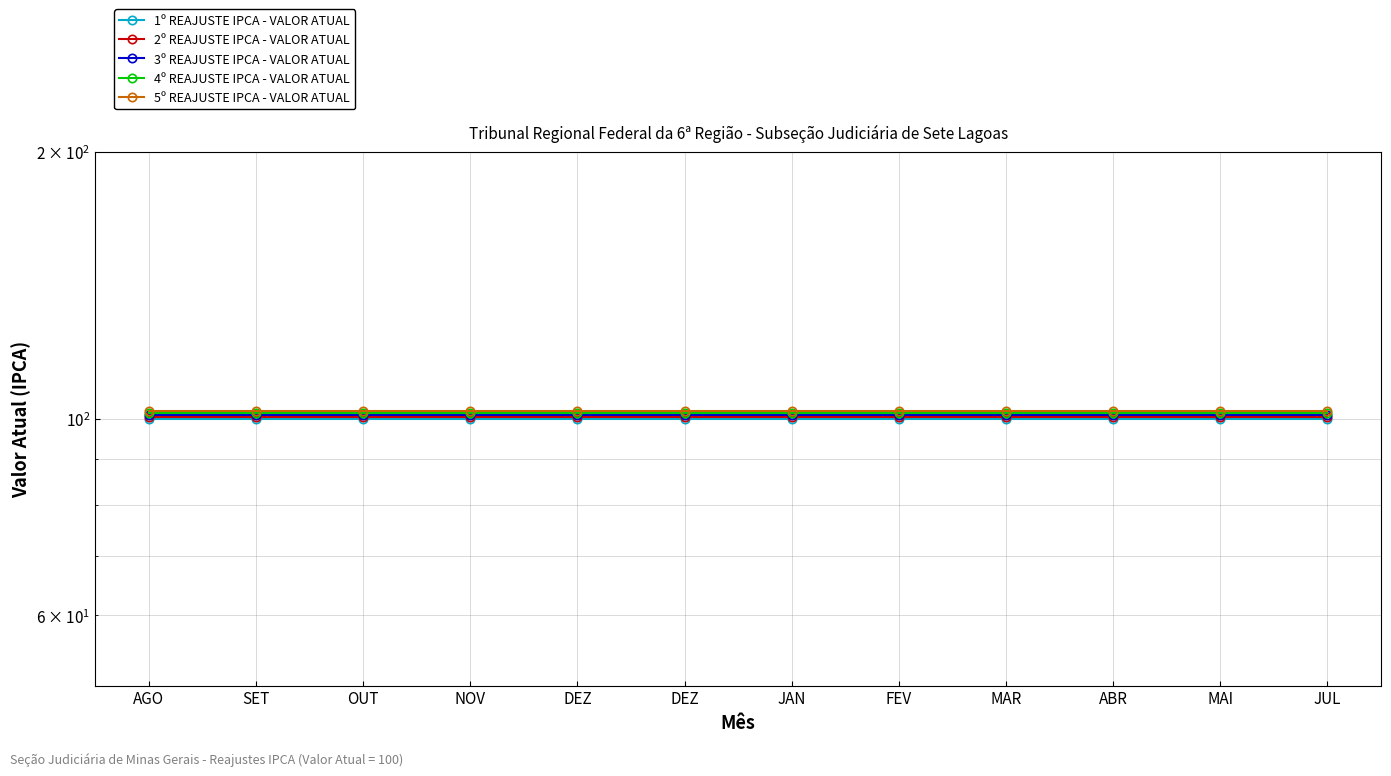

Rank the series by their average value, from highest to lowest.

5º REAJUSTE IPCA - VALOR ATUAL, 4º REAJUSTE IPCA - VALOR ATUAL, 3º REAJUSTE IPCA - VALOR ATUAL, 2º REAJUSTE IPCA - VALOR ATUAL, 1º REAJUSTE IPCA - VALOR ATUAL